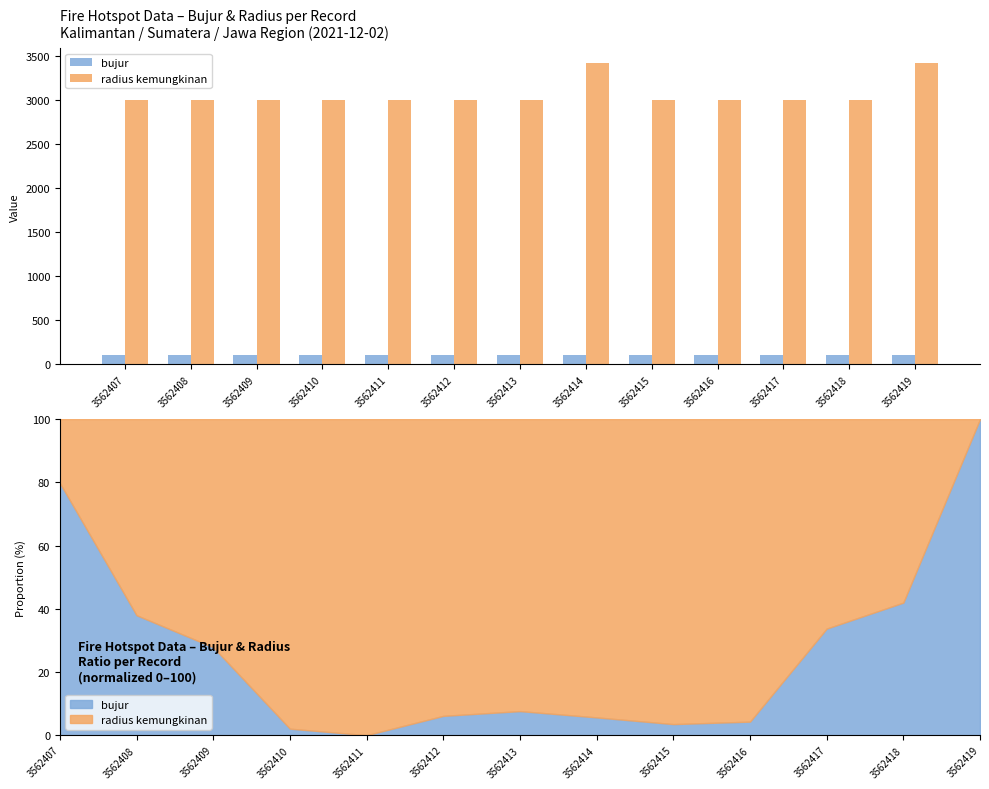

Reading left to right, what are all the values shown in this chart?

bujur: 3562407=109.0	3562408=106.0	3562409=105.3	3562410=103.4	3562411=103.3	3562412=103.7	3562413=103.8	3562414=103.7	3562415=103.5	3562416=103.6	3562417=105.7	3562418=106.3	3562419=110.4
radius kemungkinan: 3562407=3000.0	3562408=3000.0	3562409=3000.0	3562410=3000.0	3562411=3000.0	3562412=3000.0	3562413=3000.0	3562414=3414.0	3562415=3000.0	3562416=3000.0	3562417=3000.0	3562418=3000.0	3562419=3414.0